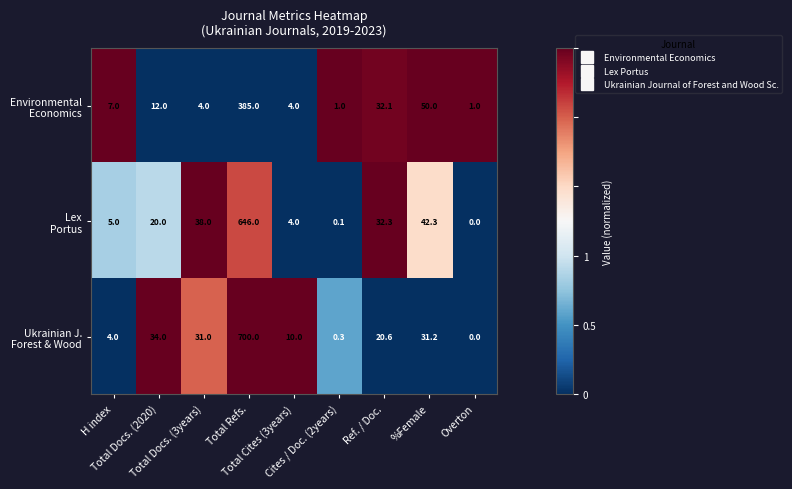

What is the greatest value displayed?

700.0